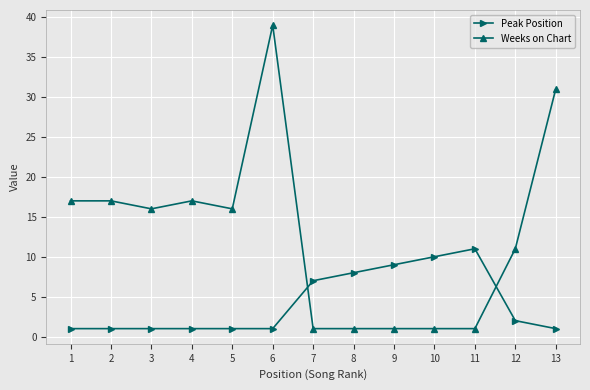

What is the difference between the Weeks on Chart values at 4 and 7?

16